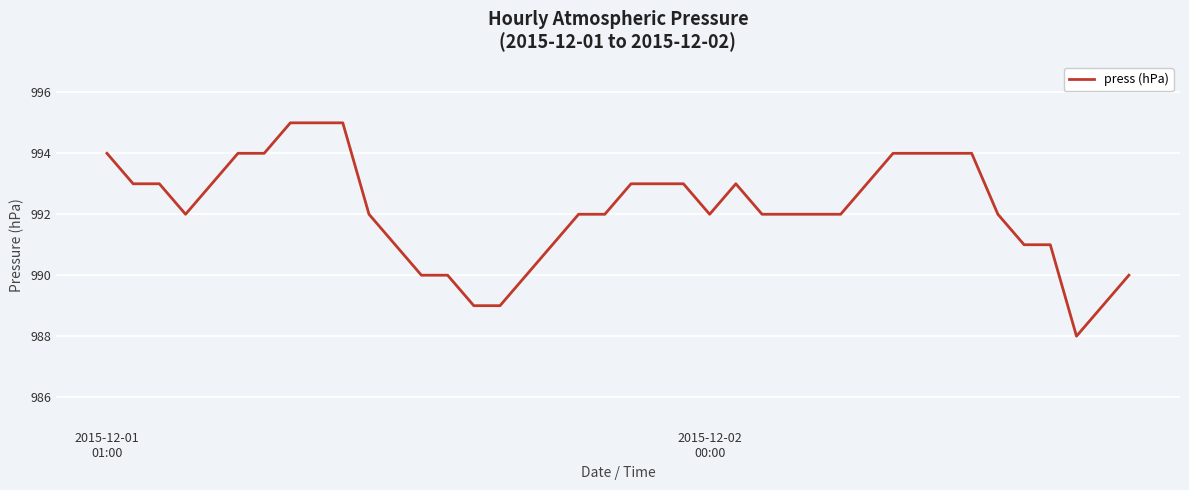

What is the minimum value shown in the chart?

988